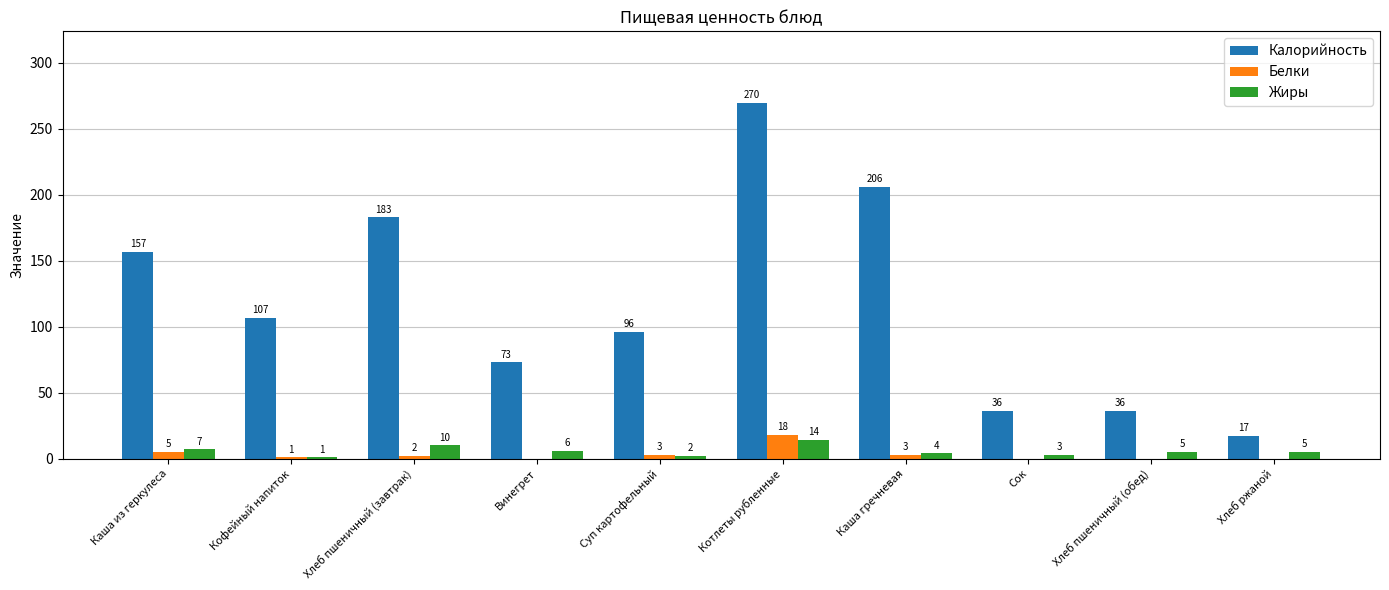

At which category is the sum across all series the highest?

Котлеты рубленные